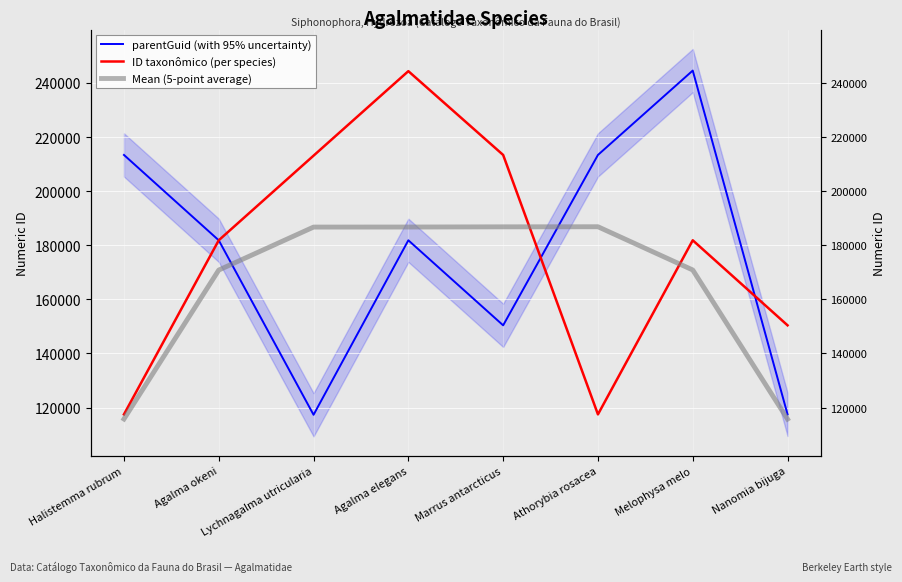

At Nanomia bijuga, list the series in order from largest to smallest.

ID taxonômico (per species), parentGuid (with 95% uncertainty), Mean (5-point average)